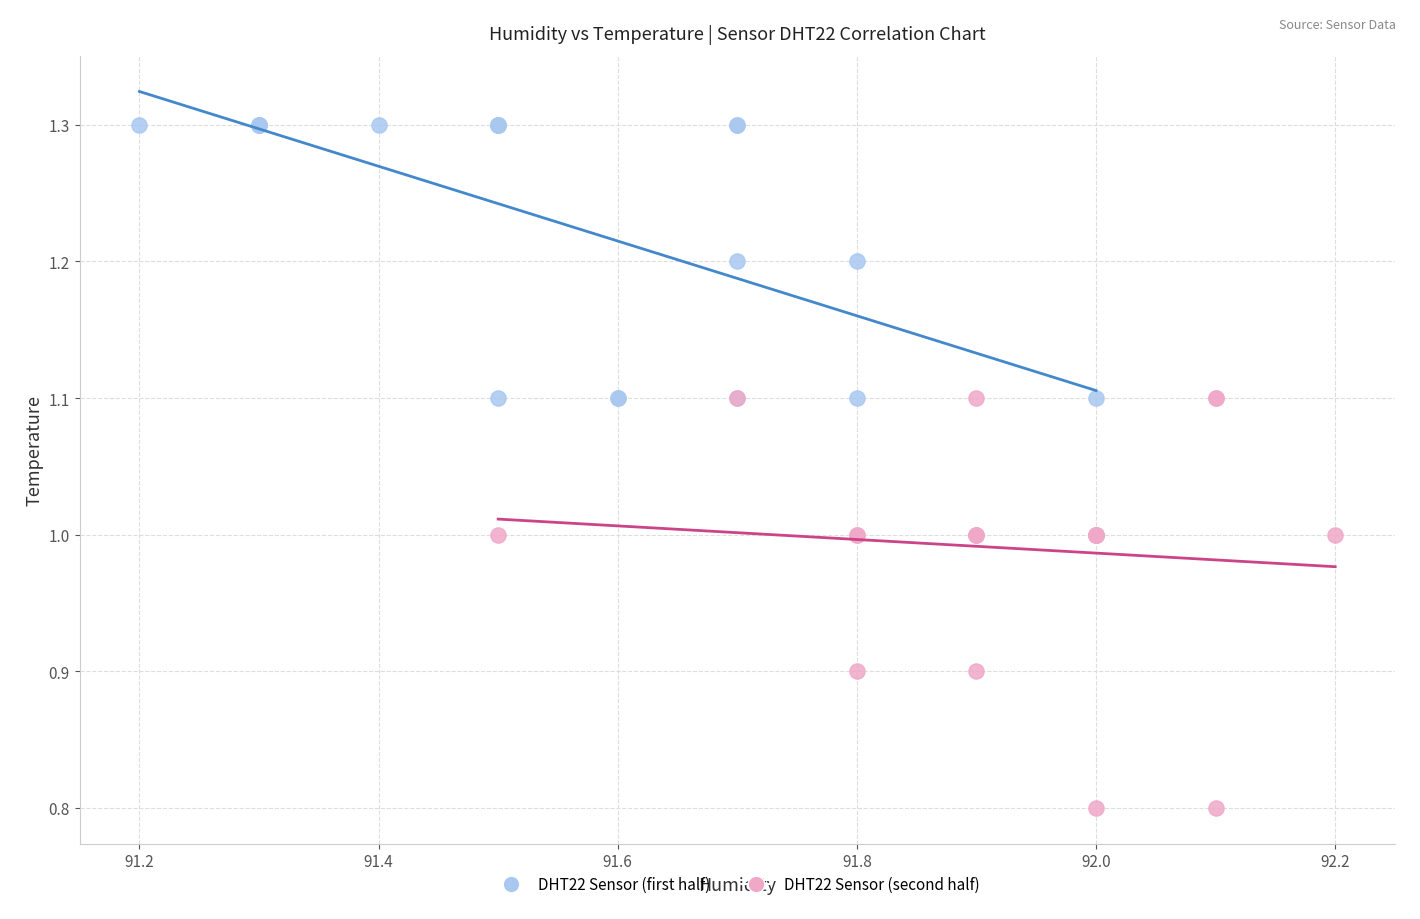

Which series has the largest Y range (max minus min)?

DHT22 Sensor (second half)